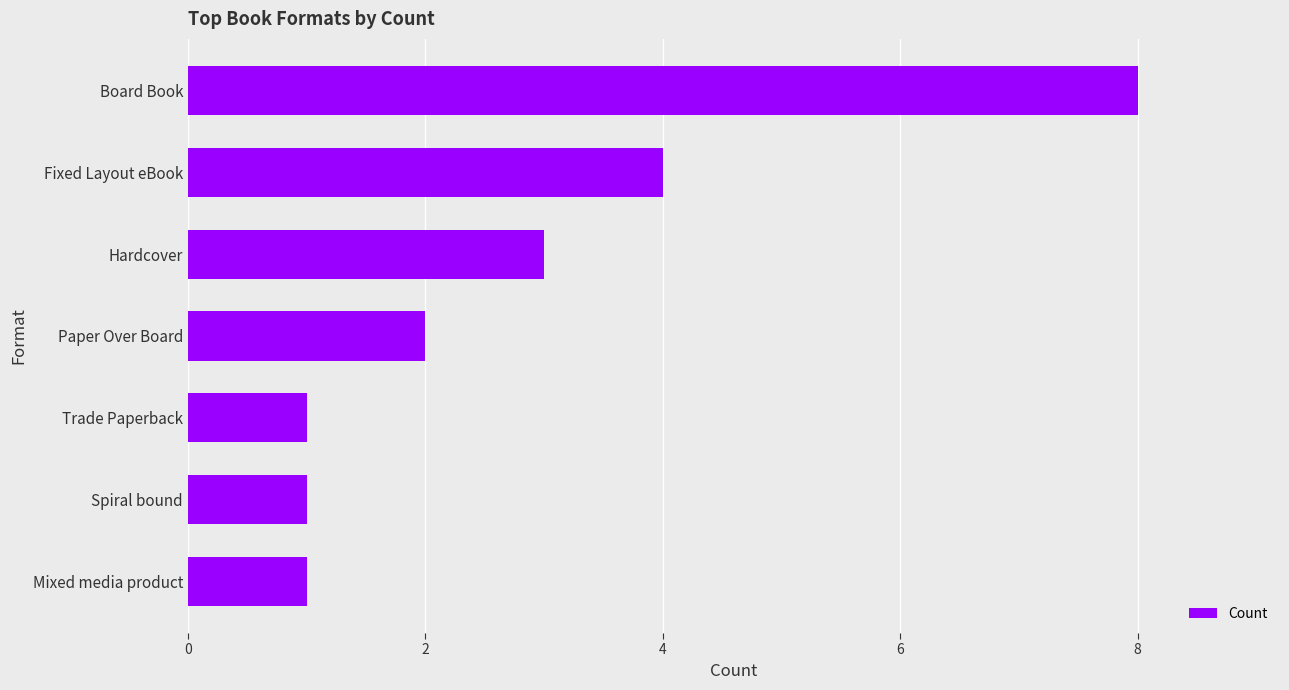

What is the difference between the maximum and minimum values?

7